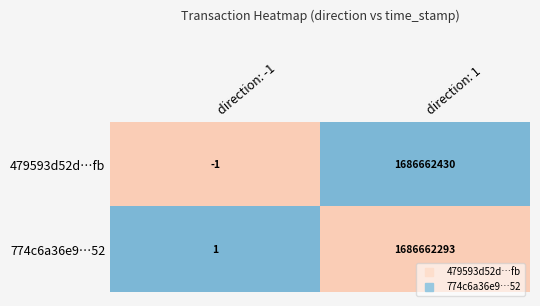

Count the number of categories in the chart.

2